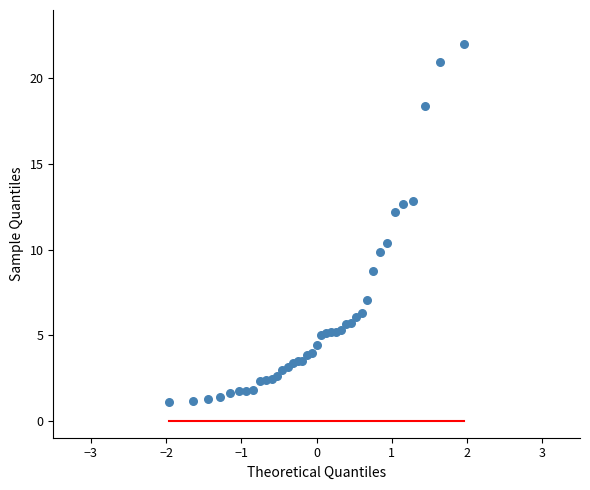

What Y value in the scatter plot is closest to 11?

10.4